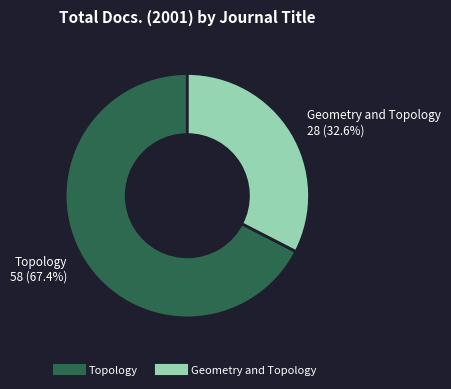

Which slice is the smallest?

Geometry and Topology